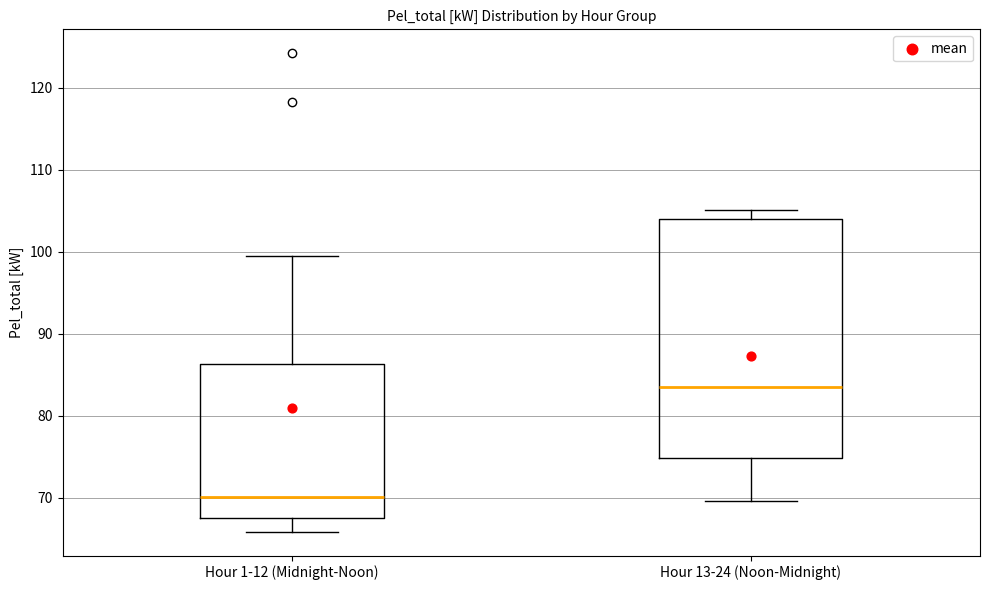

Which box's median line is the highest?

Hour 13-24 (Noon-Midnight)